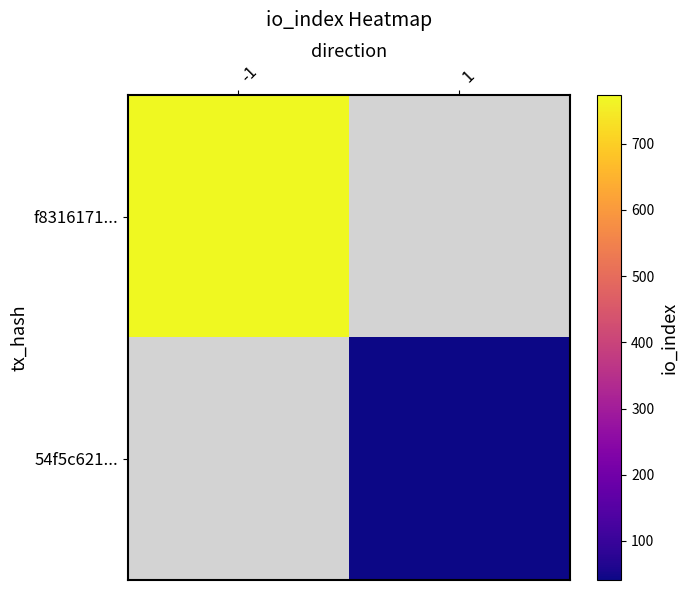

Between 1 and -1, which is larger?

-1